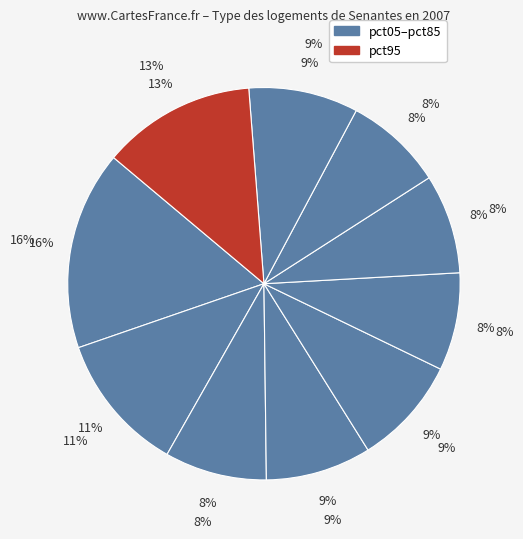

To the nearest percent, what percentage of the pie is pct25?

8%